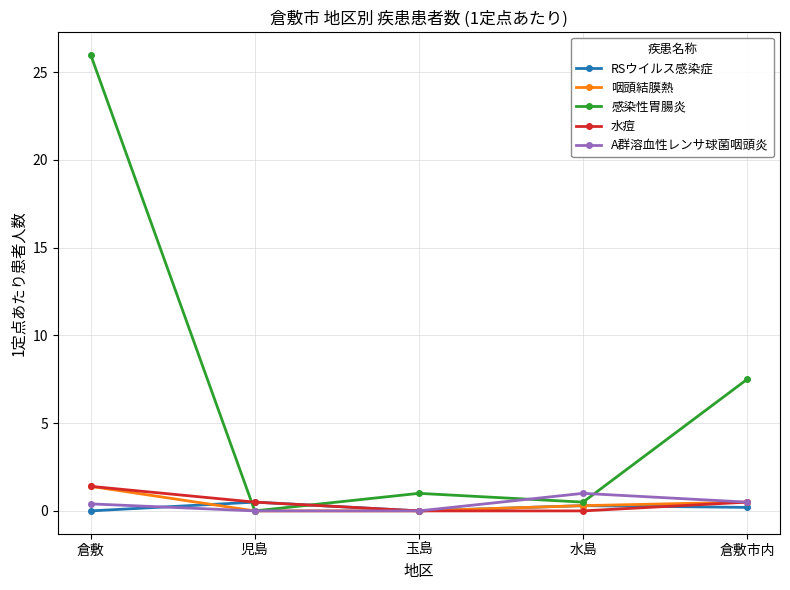

At which category is the sum across all series the highest?

倉敷